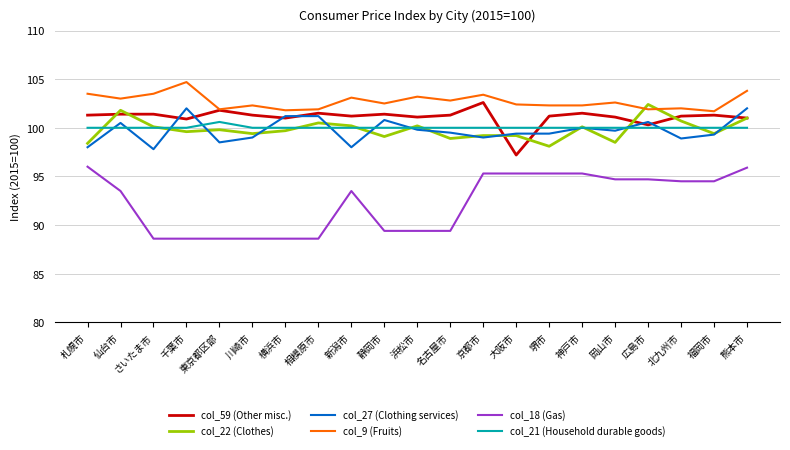

Which category has the highest value in the col_9 (Fruits) series?

千葉市